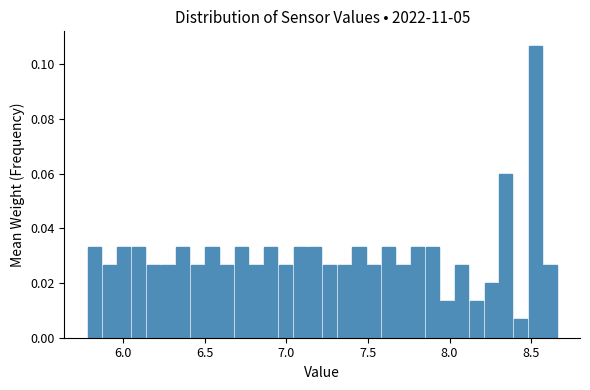

Read against the x-axis, roughly where is the centre of the tallest bar?

8.55